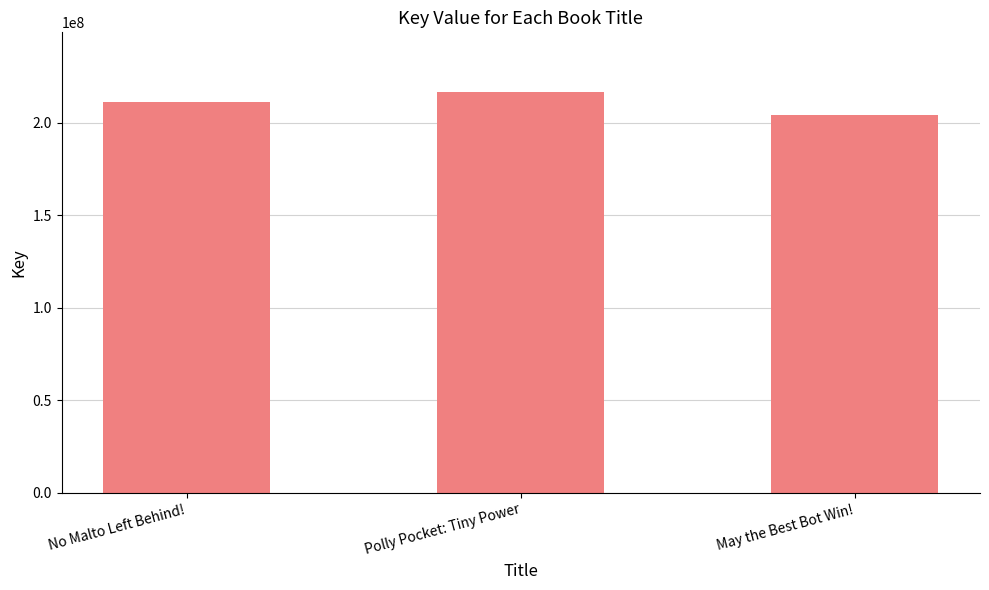

Reading left to right, transcribe all the data shown in this chart.

211152520	216354707	204045141